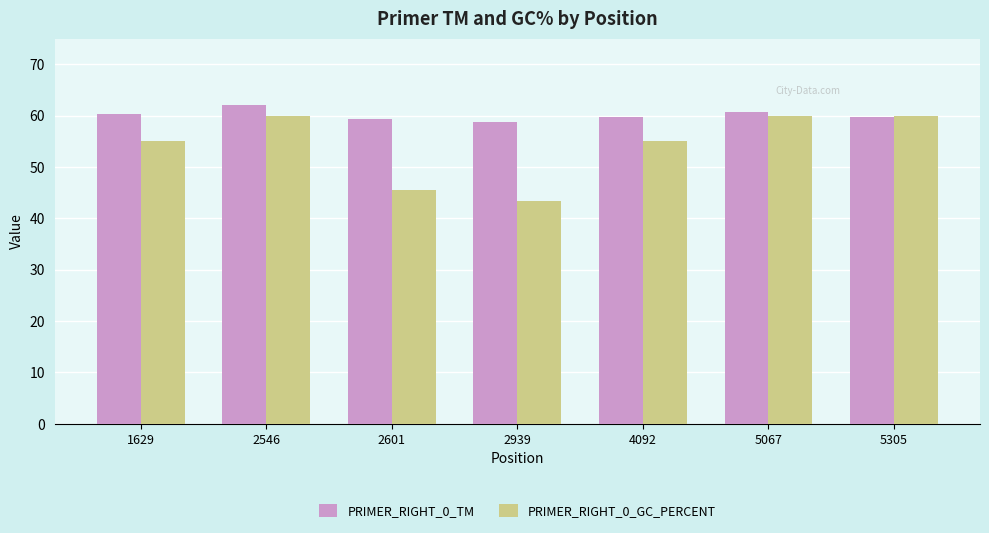

List the series in order of their peak value, lowest first.

PRIMER_RIGHT_0_GC_PERCENT, PRIMER_RIGHT_0_TM